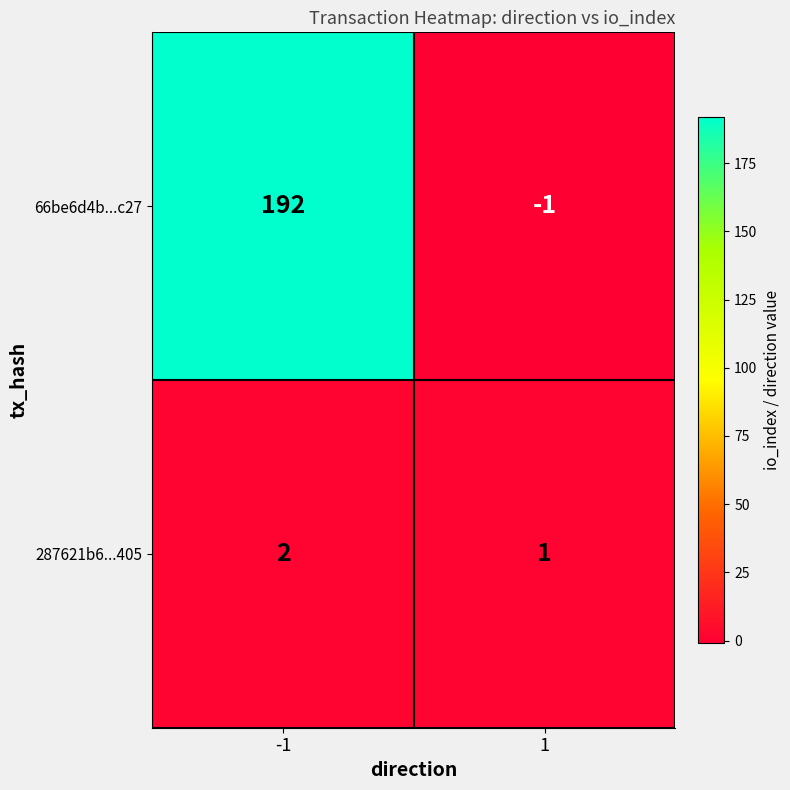

Which category has the highest value across all series?

-1